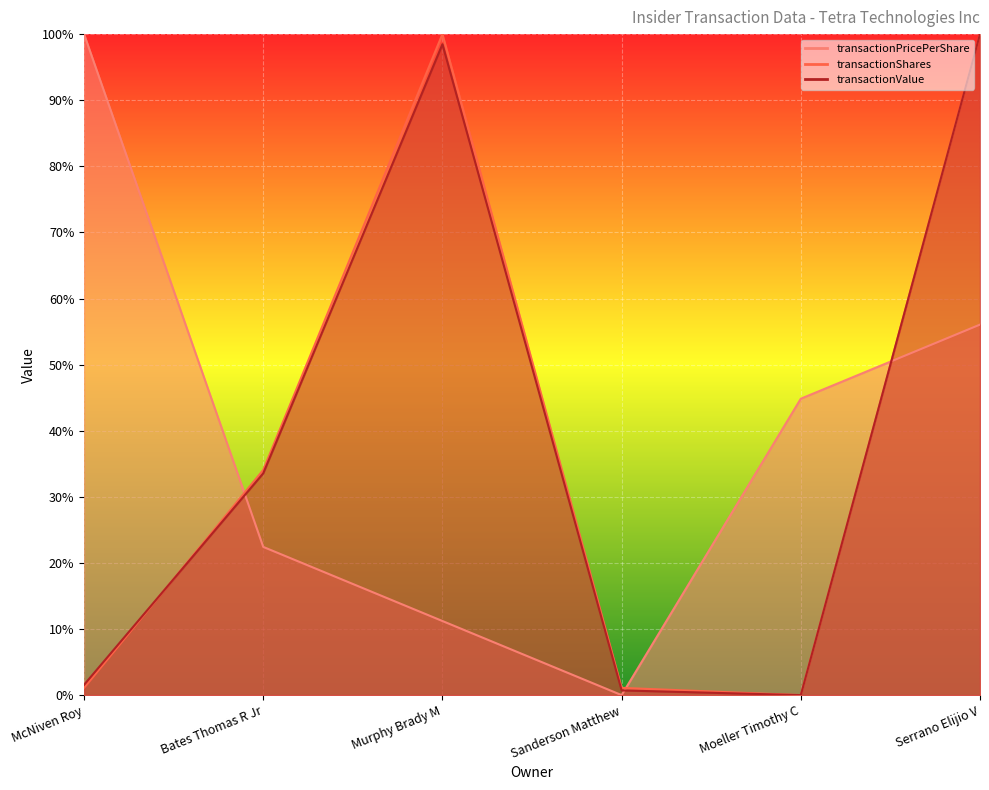

Which series has the largest total across all categories?

transactionShares